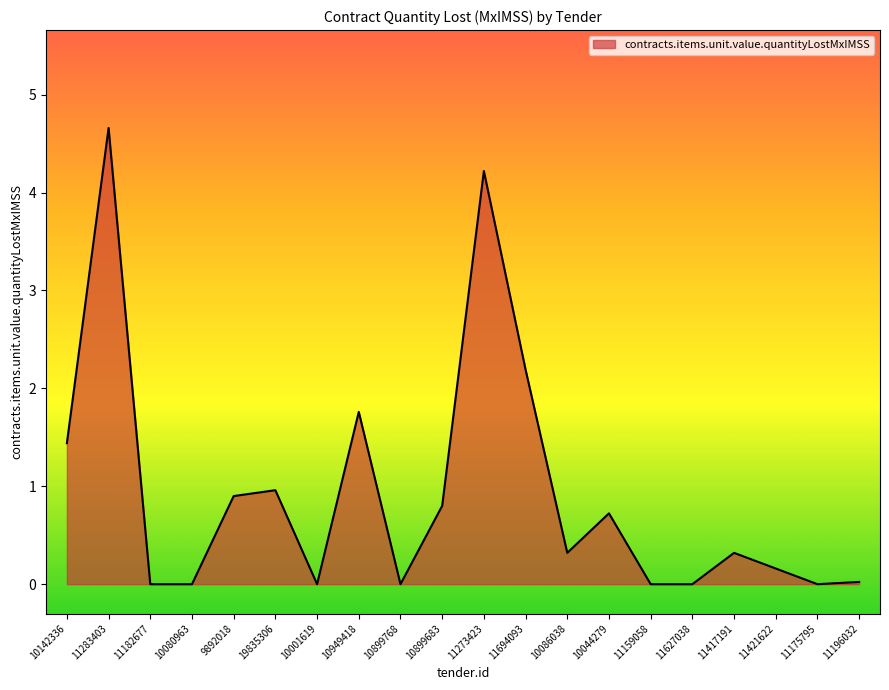

At which category does the chart reach its peak across all series?

11283403